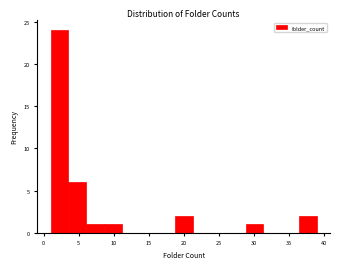

Which range on the x-axis has the tallest bar?

1.0 to 3.5